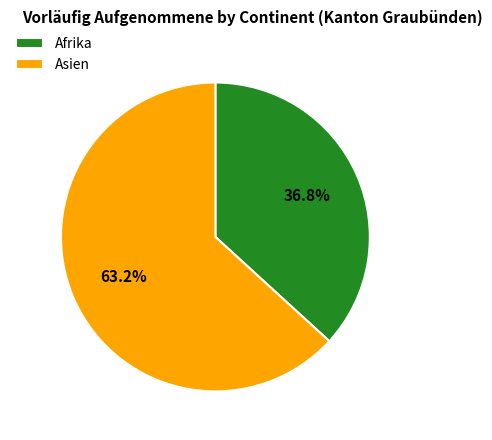

What is the smallest slice in the pie chart?

Afrika